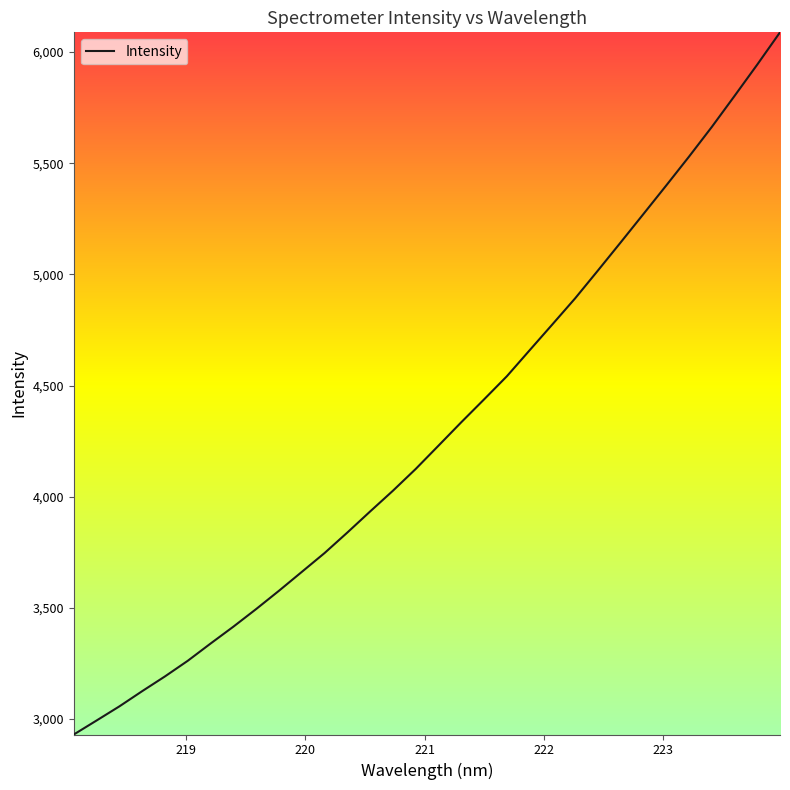

What is the smallest value displayed?

2930.4